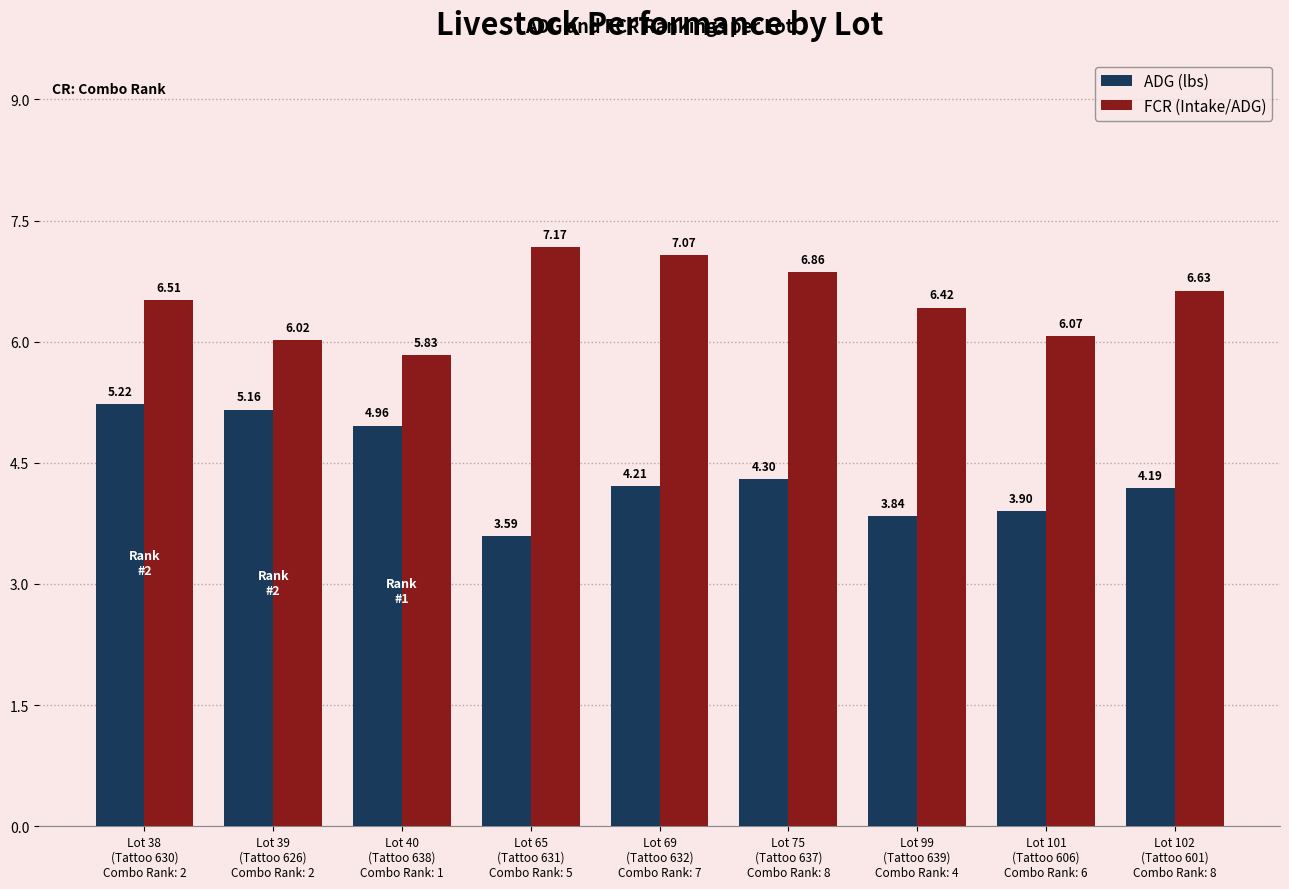

What is the difference between the ADG (lbs) values at Lot 38
(Tattoo 630)
Combo Rank: 2 and Lot 102
(Tattoo 601)
Combo Rank: 8?

1.0